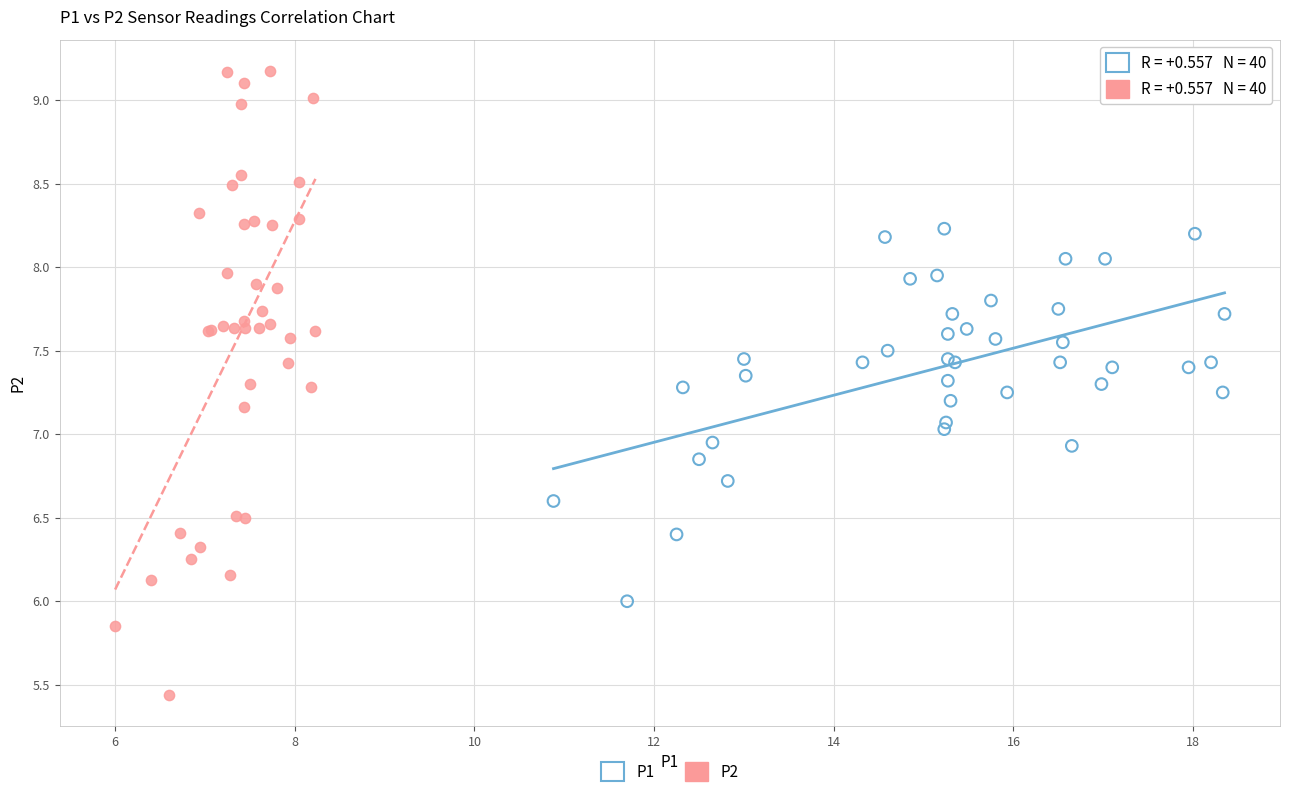

Which series reaches the maximum Y coordinate?

P2